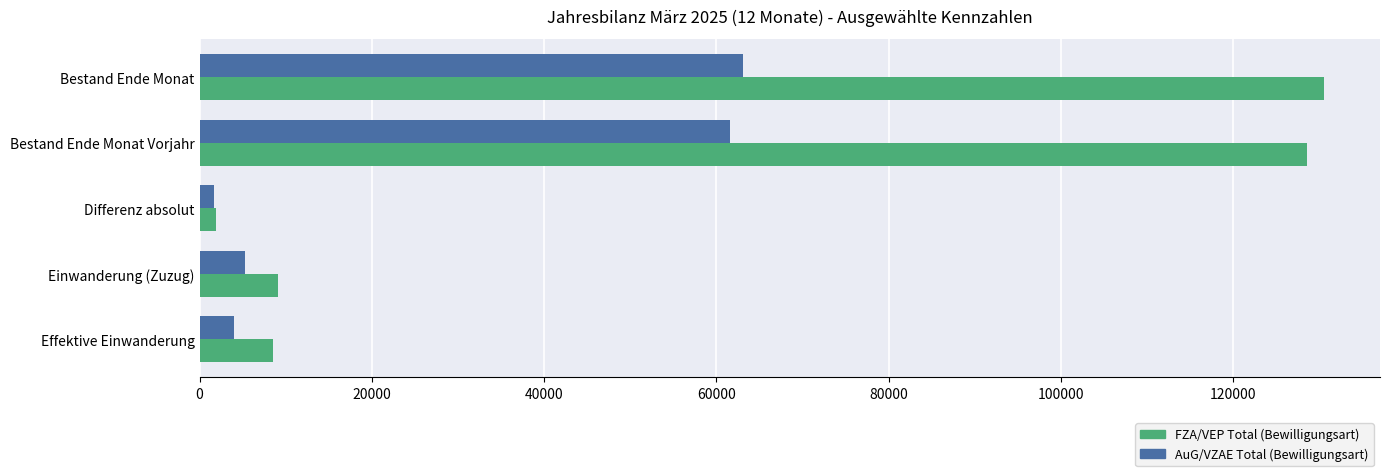

What is the spread (max minus min) of values at Bestand Ende Monat Vorjahr?

67088